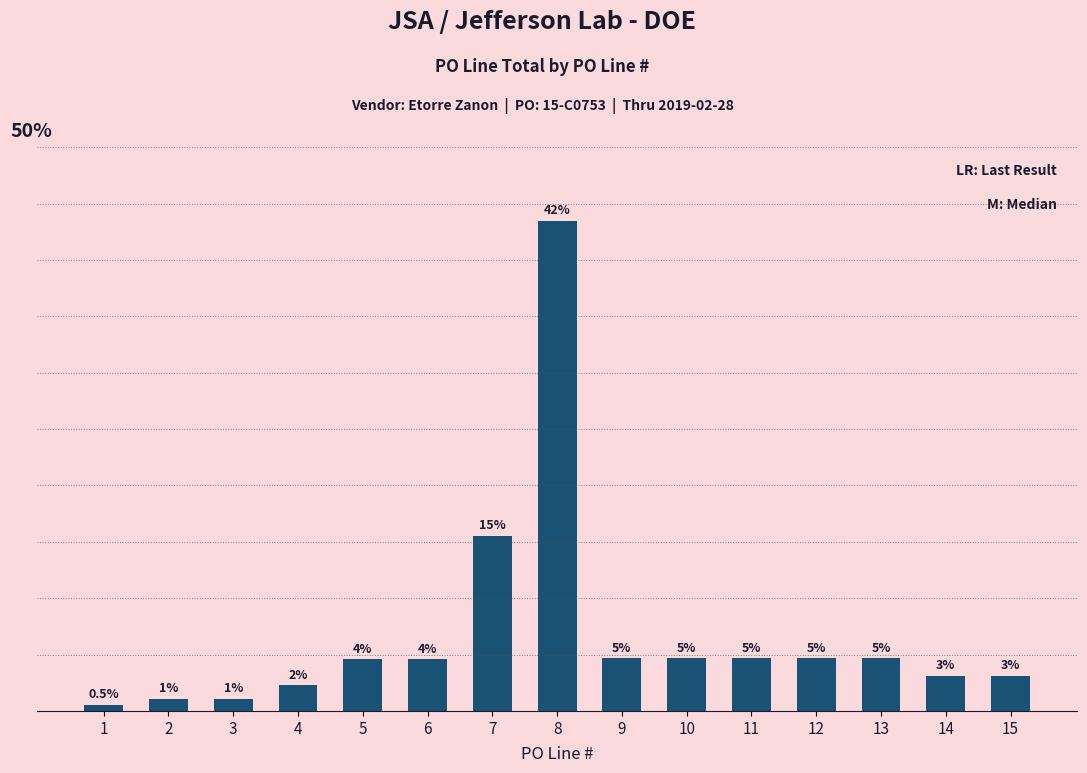

What is the average value?

6.7